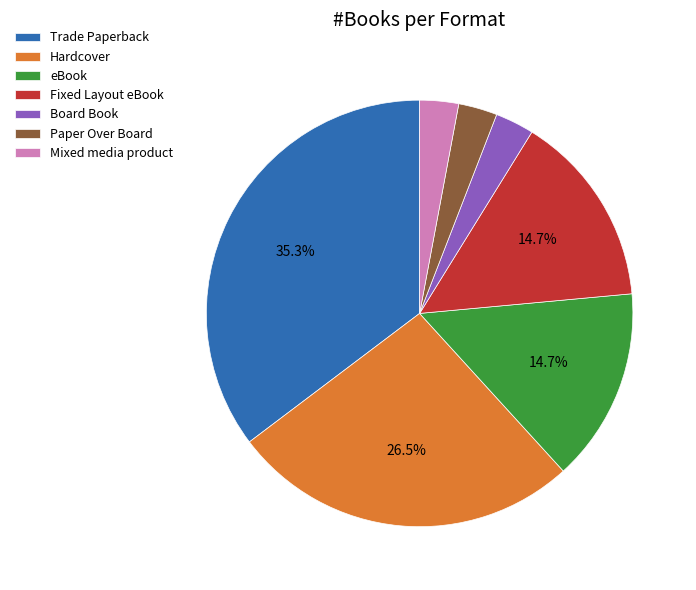

Which has a higher value, eBook or Paper Over Board?

eBook